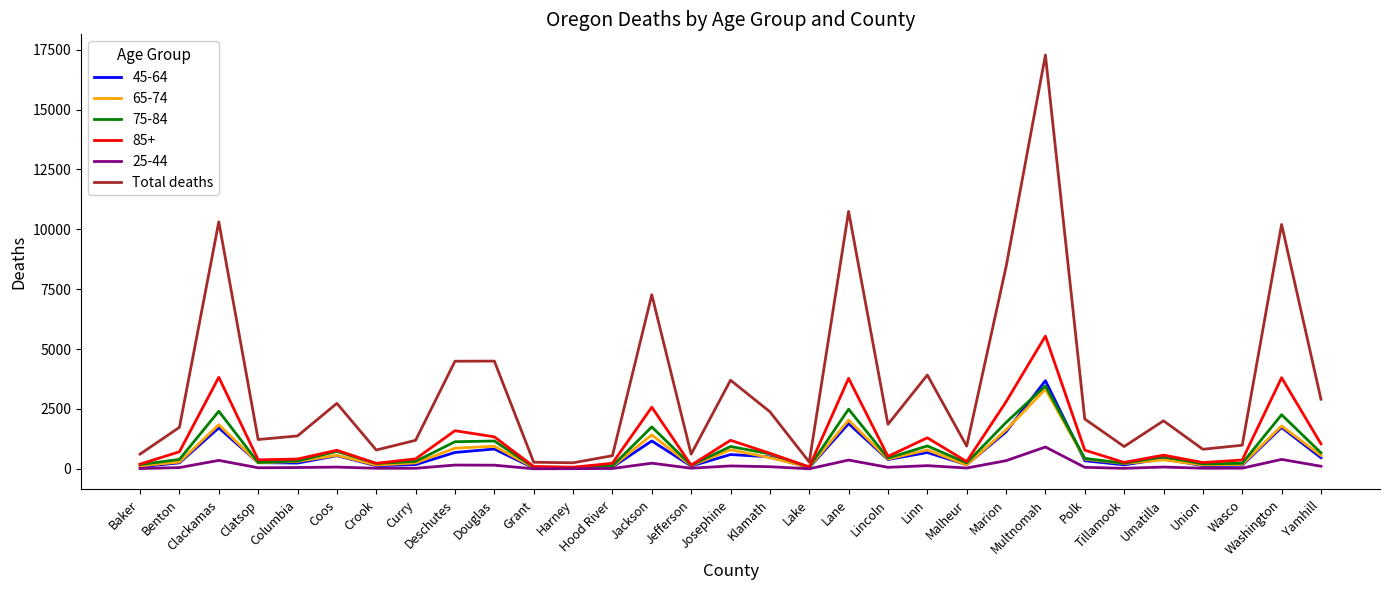

Which series has the largest range (max minus min)?

Total deaths